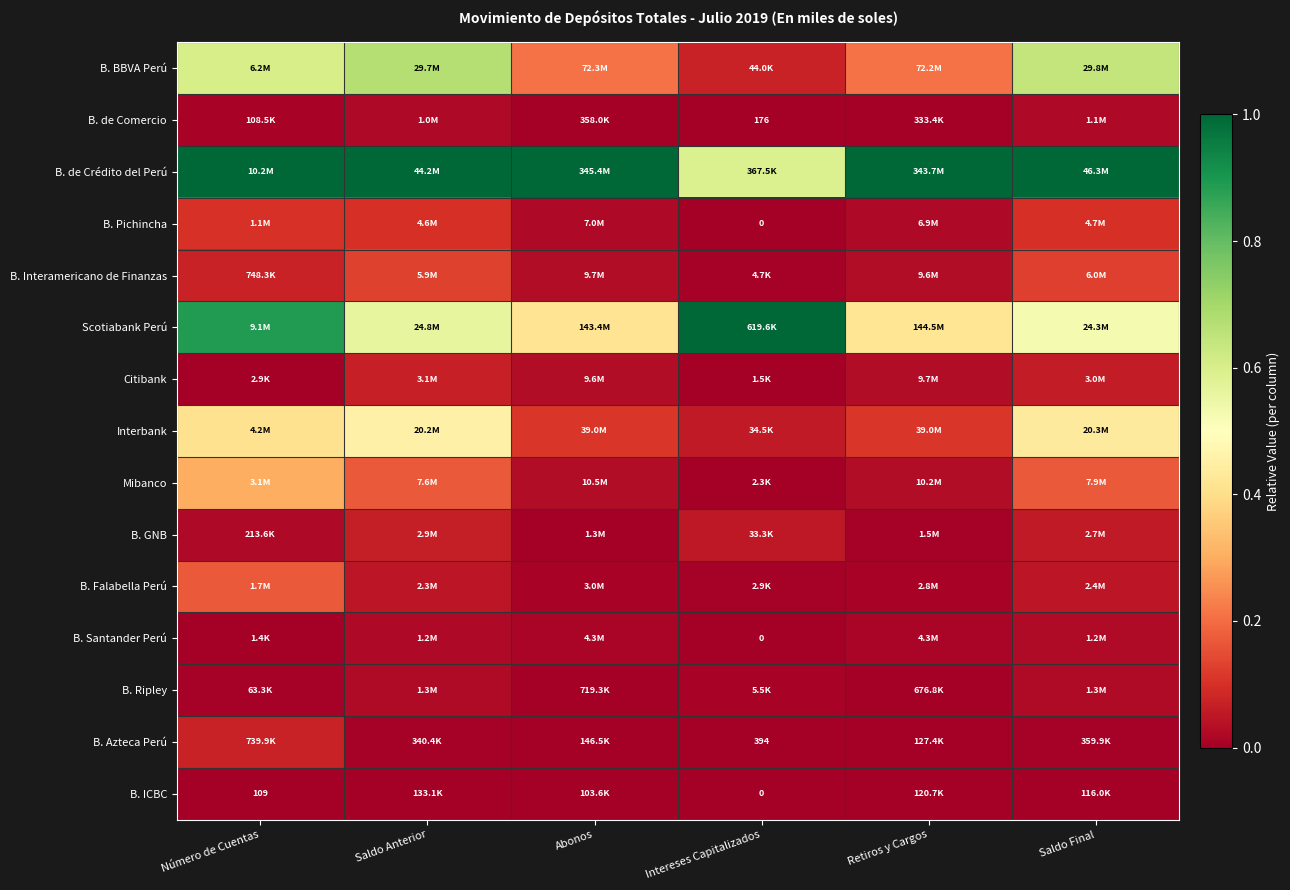

How many categories are shown in the chart?

6